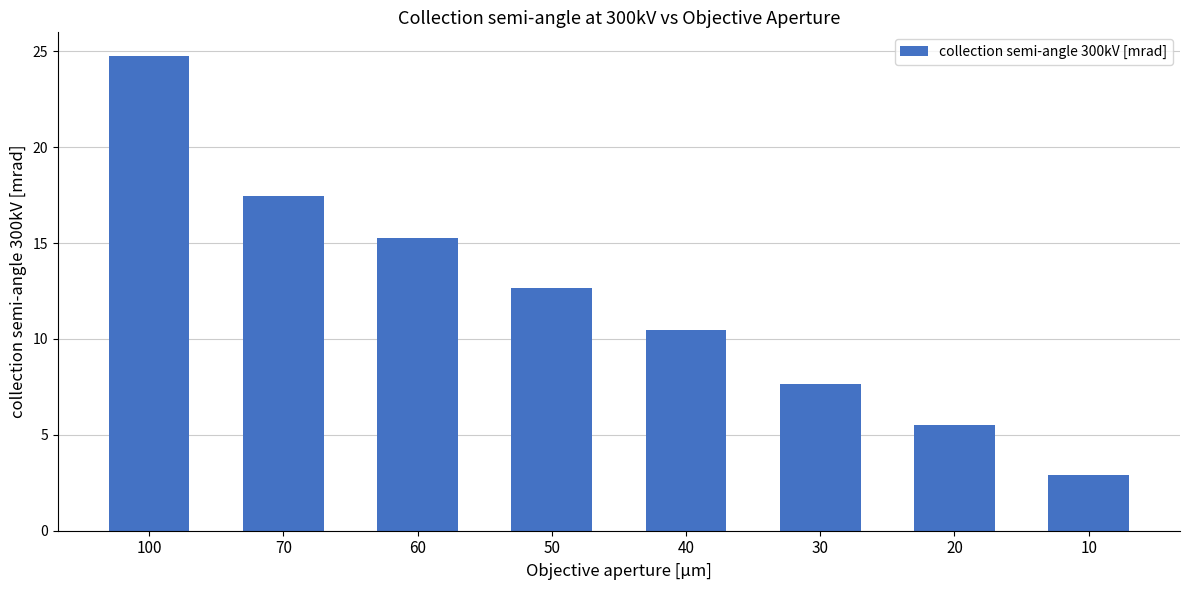

The chart shows a value of 15.3 at 60. True or false?

True